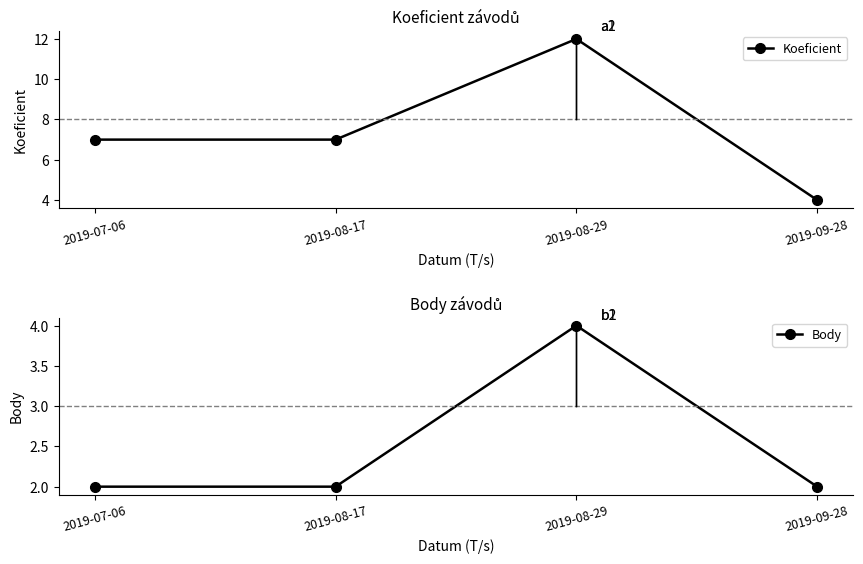

Reading left to right, extract all data points from this chart.

Koeficient: 2019-07-06=7	2019-08-17=7	2019-08-29=12	2019-09-28=4
Body: 2019-07-06=2	2019-08-17=2	2019-08-29=4	2019-09-28=2